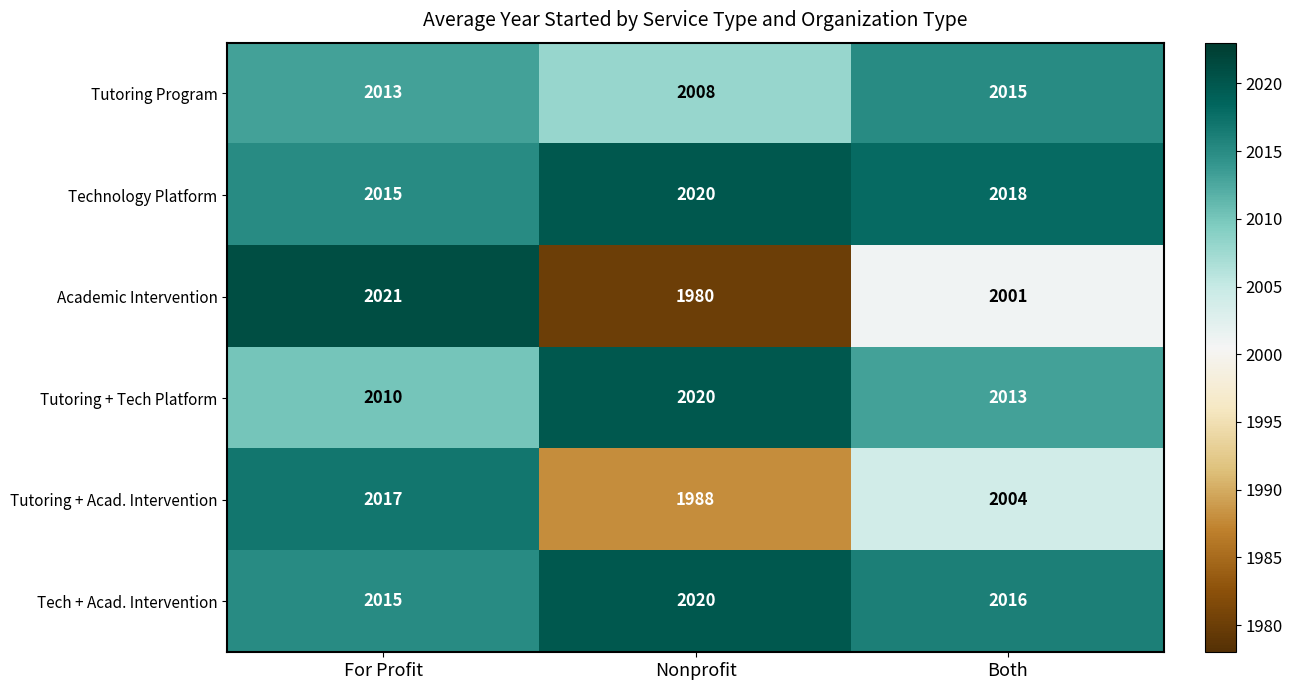

Rank the categories by Tech + Acad. Intervention value from lowest to highest.

For Profit, Both, Nonprofit